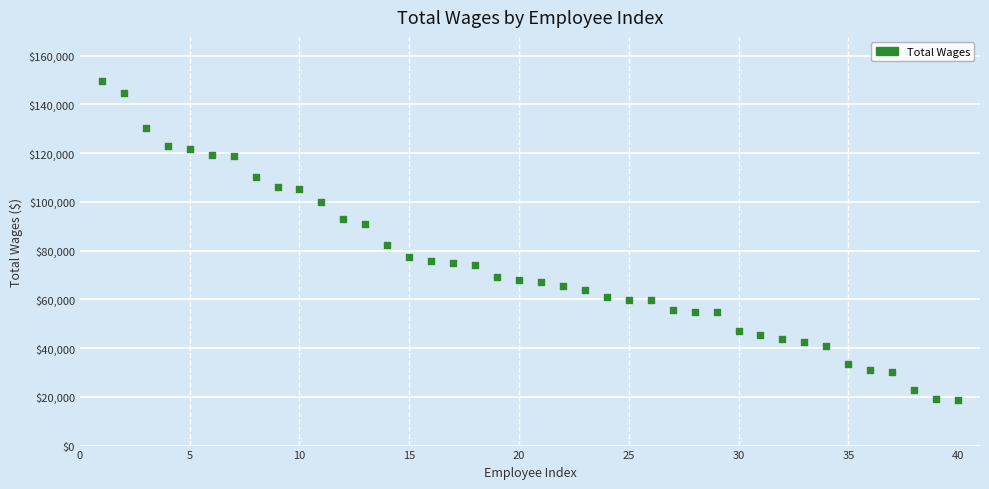

What Y value in the scatter plot is closest to 84295?

82297